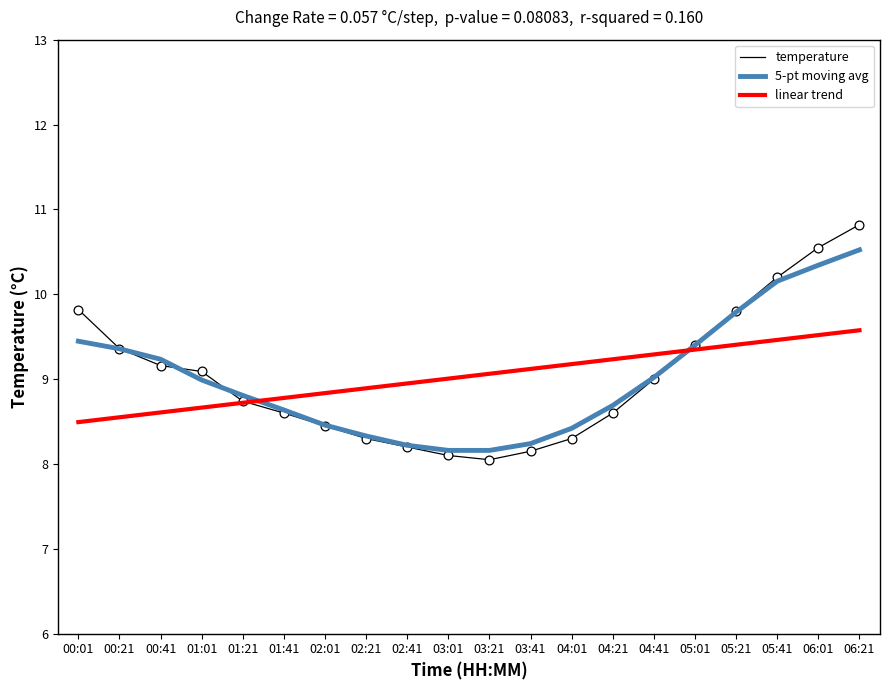

What are all the series names shown in the legend?

temperature, 5-pt moving avg, linear trend